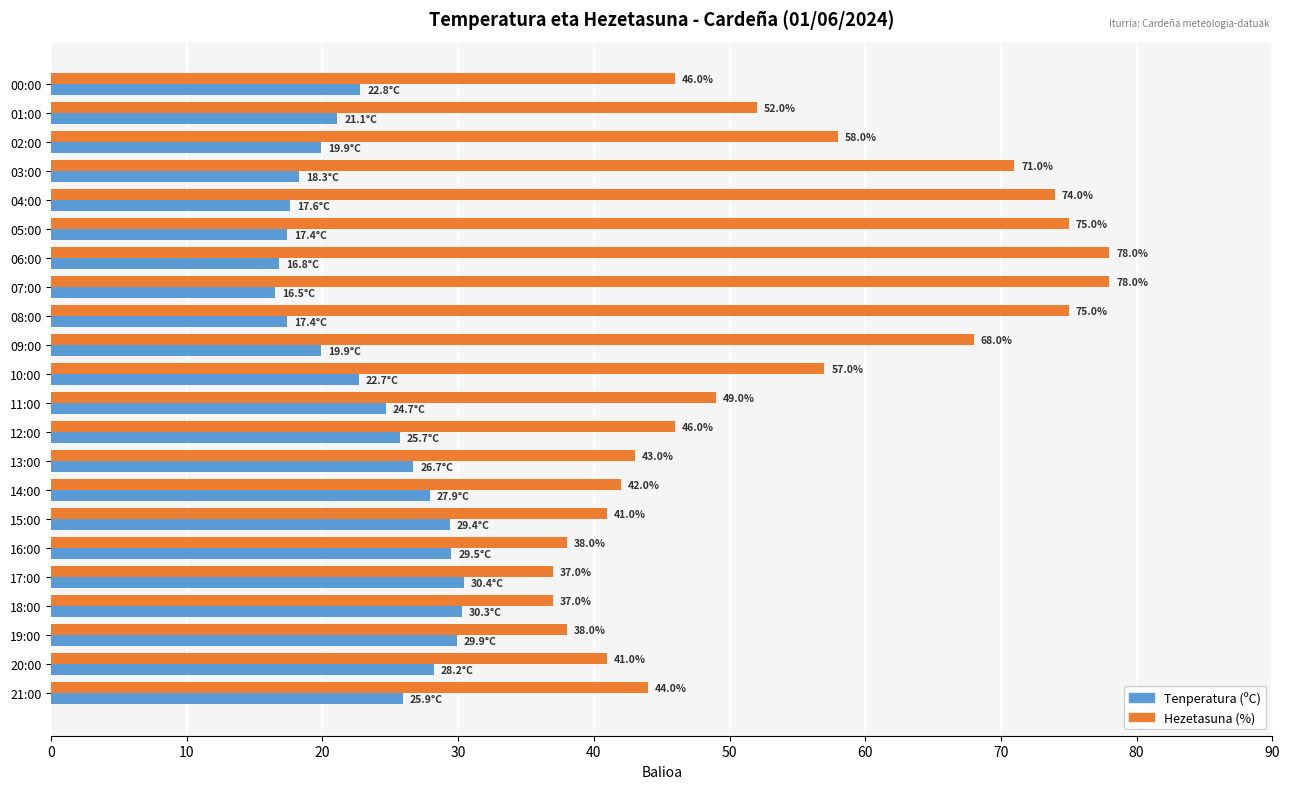

Rank the series at 12:00 from highest to lowest value.

Hezetasuna (%), Tenperatura (ºC)